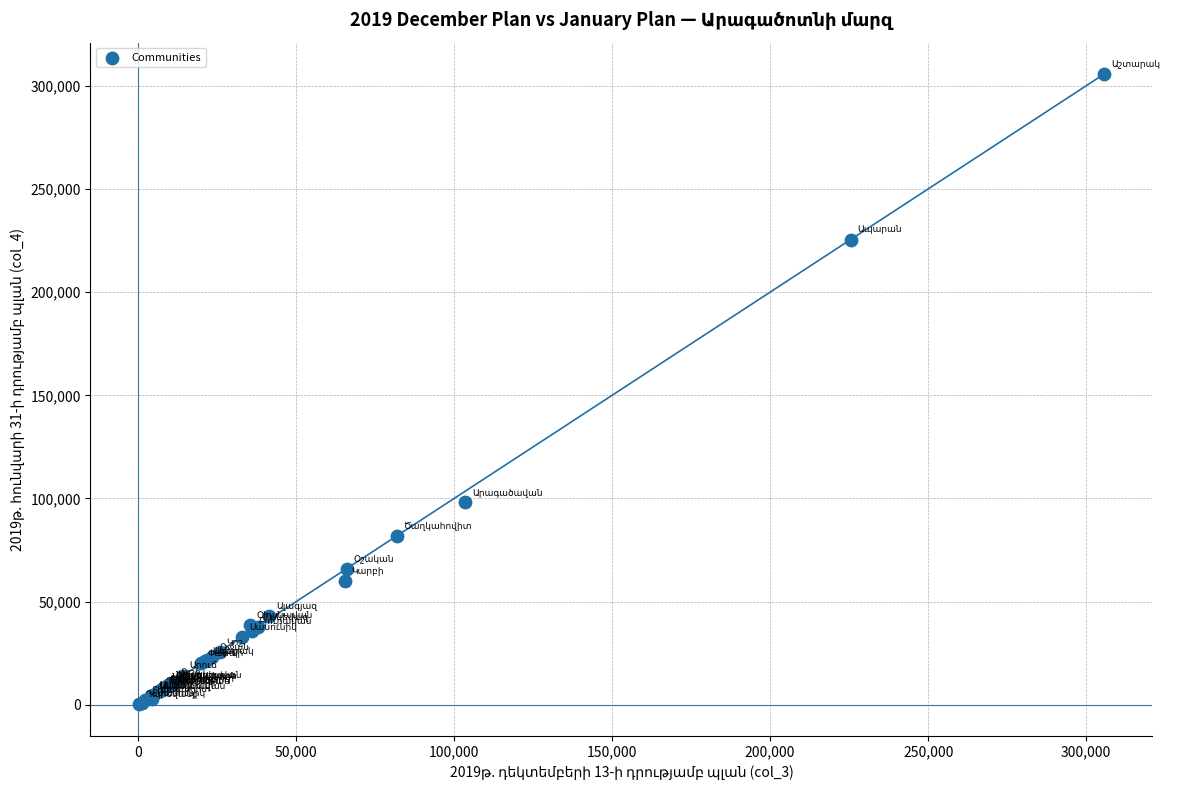

What Y value in the scatter plot is closest to 152938?

98097.9